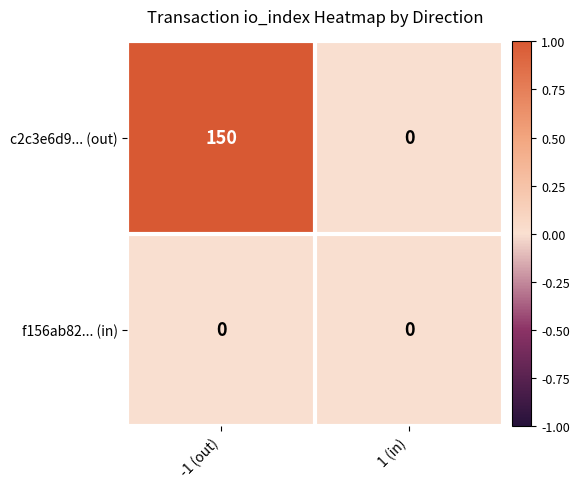

Reading left to right, transcribe all the data shown in this chart.

c2c3e6d9... (out): 150	0
f156ab82... (in): 0	0